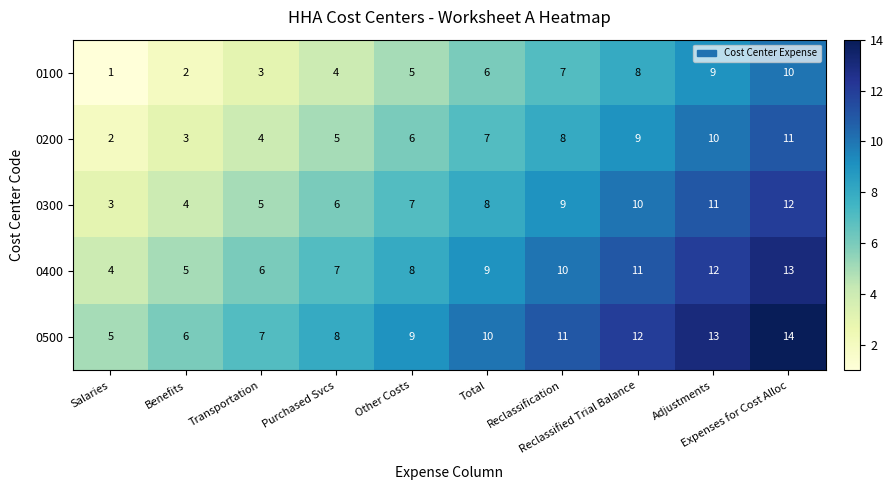

What is the minimum value shown in the chart?

1